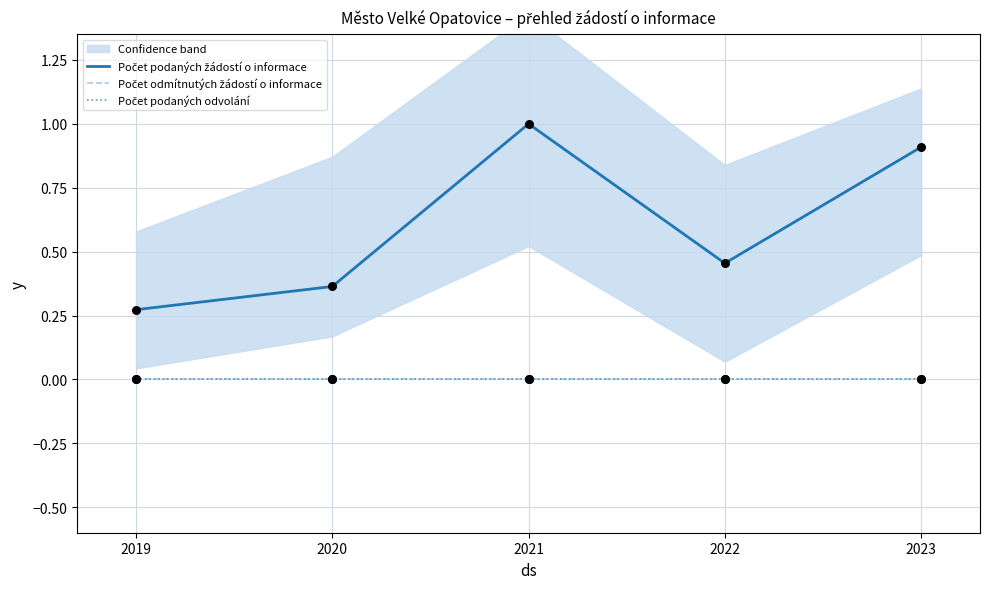

What are all the series names shown in the legend?

Počet podaných žádostí o informace, Počet odmítnutých žádostí o informace, Počet podaných odvolání